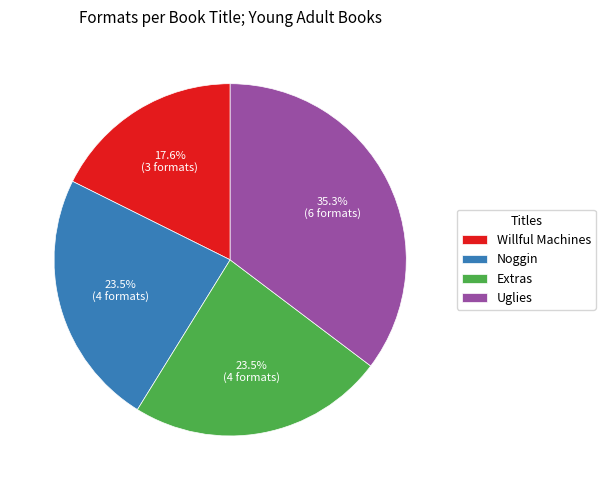

Is it true that Uglies is 35% of the pie?

True